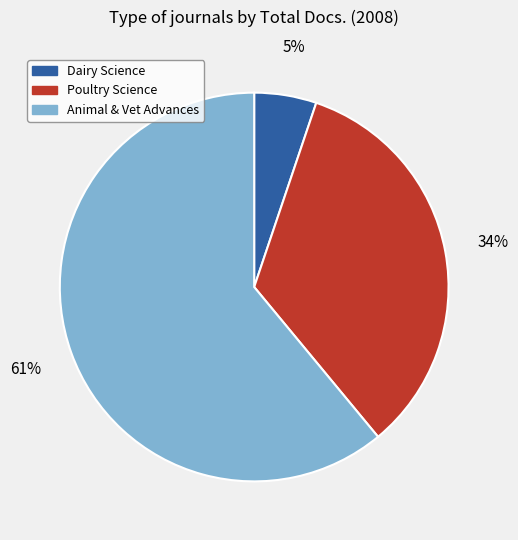

What is the majority slice?

Animal & Vet Advances